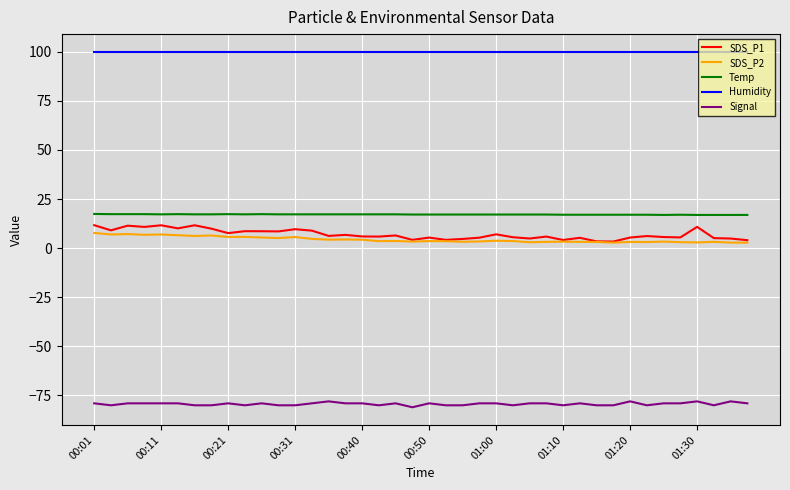

True or false: SDS_P2 and Signal cross at least once.

False